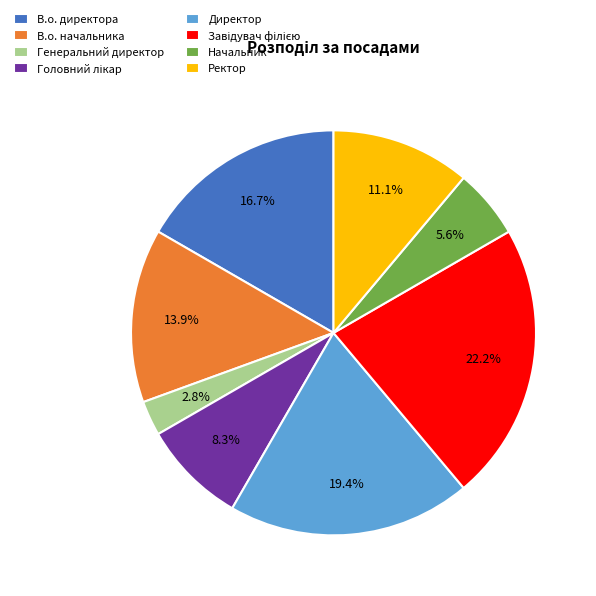

How many slices are in this pie chart?

8